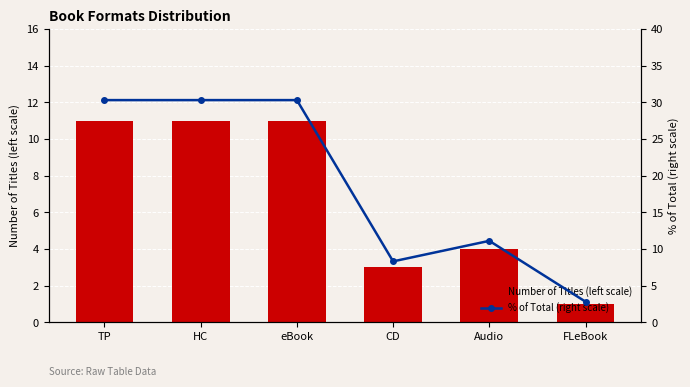

The value of % of Total (right scale) at Audio is 15.1. True or false?

False